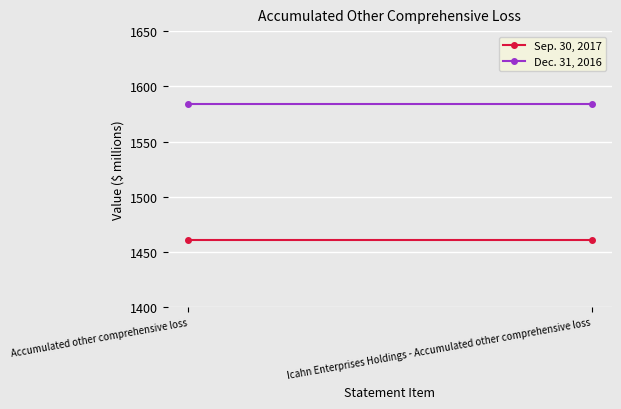

What is the label of the 2nd point from the left?

Icahn Enterprises Holdings - Accumulated other comprehensive loss